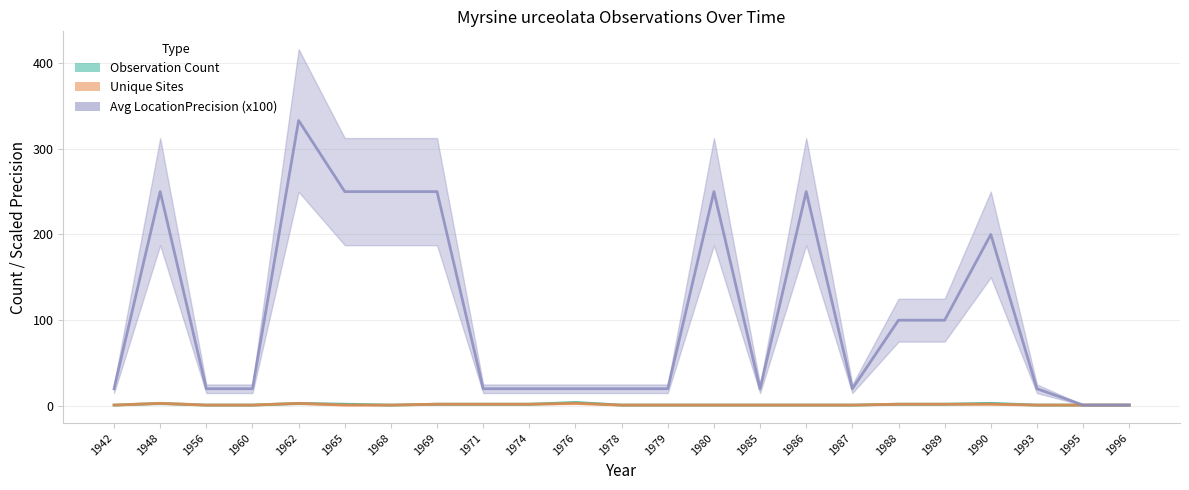

Reading right to left, list all the values displayed in this chart.

Observation Count: 1	1	1	3	2	2	1	1	1	1	1	1	4	2	2	2	1	2	3	1	1	3	1
Unique Sites: 1	1	1	2	2	2	1	1	1	1	1	1	3	2	2	2	1	1	3	1	1	3	1
Avg LocationPrecision (x100): 1	1	20	200	100	100	20	250	20	250	20	20	20	20	20	250	250	250	333	20	20	250	20